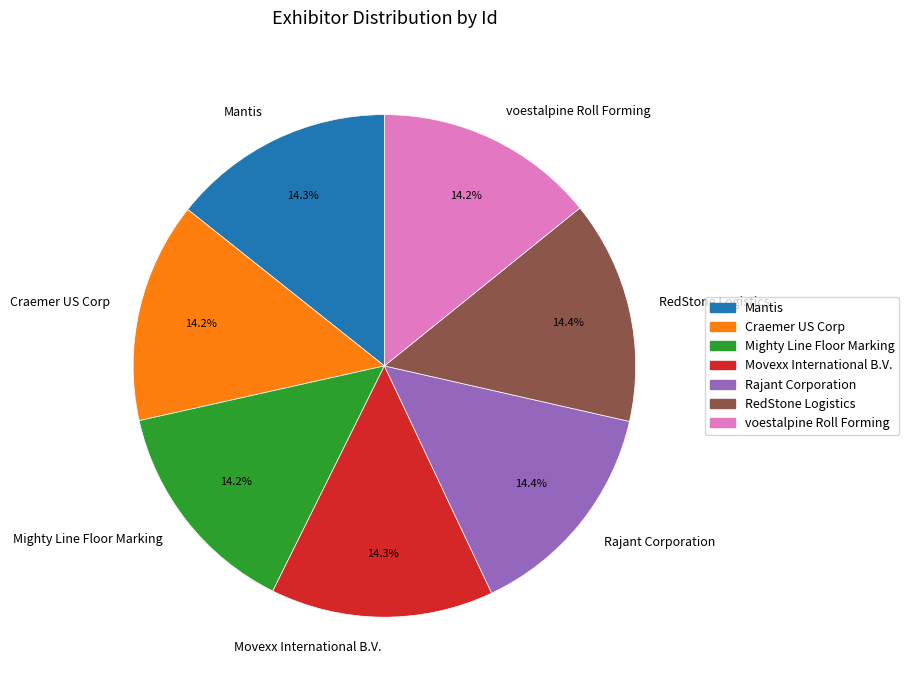

True or false: RedStone Logistics accounts for 14% of the total.

True